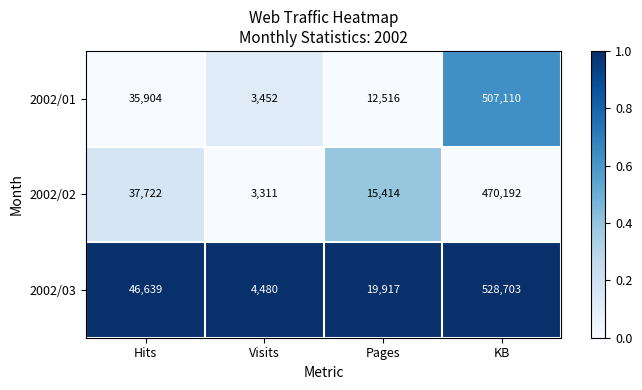

What is the approximate value of 2002/01 at KB?

507110